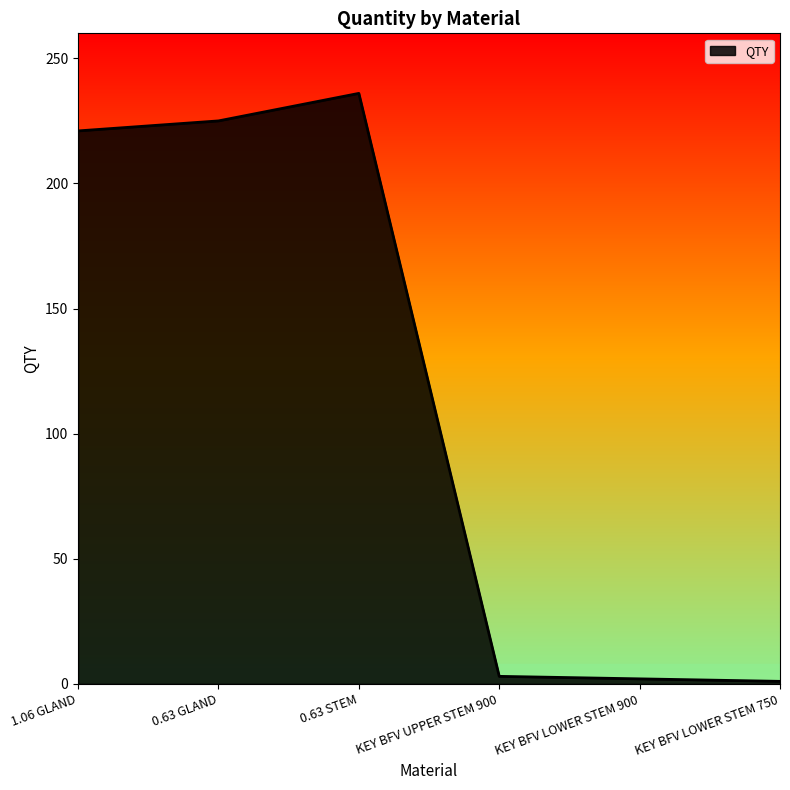

What is the sum of all values?

688